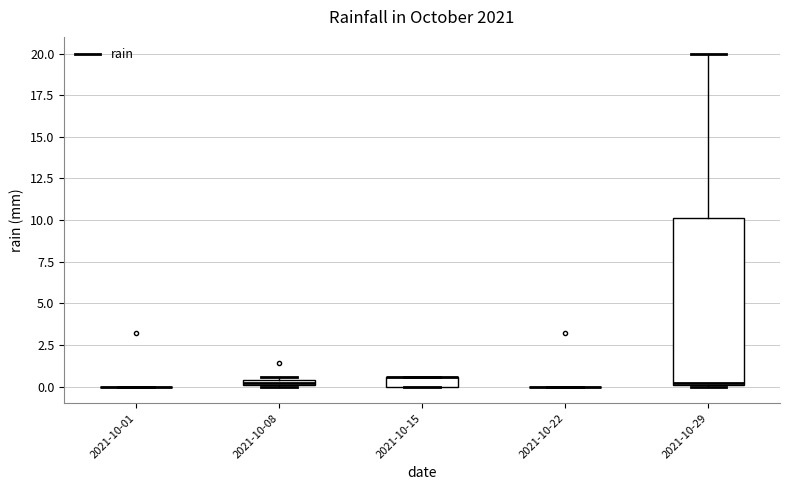

Which box is the tallest, from its lower edge to its upper edge?

2021-10-29